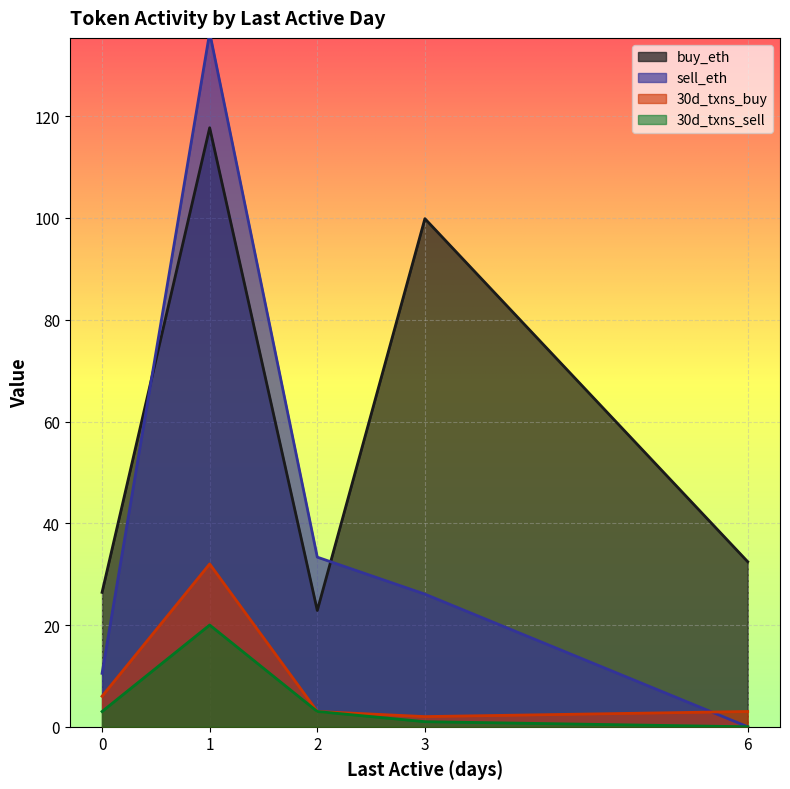

What is the difference between the maximum and minimum values in the buy_eth series?

94.9